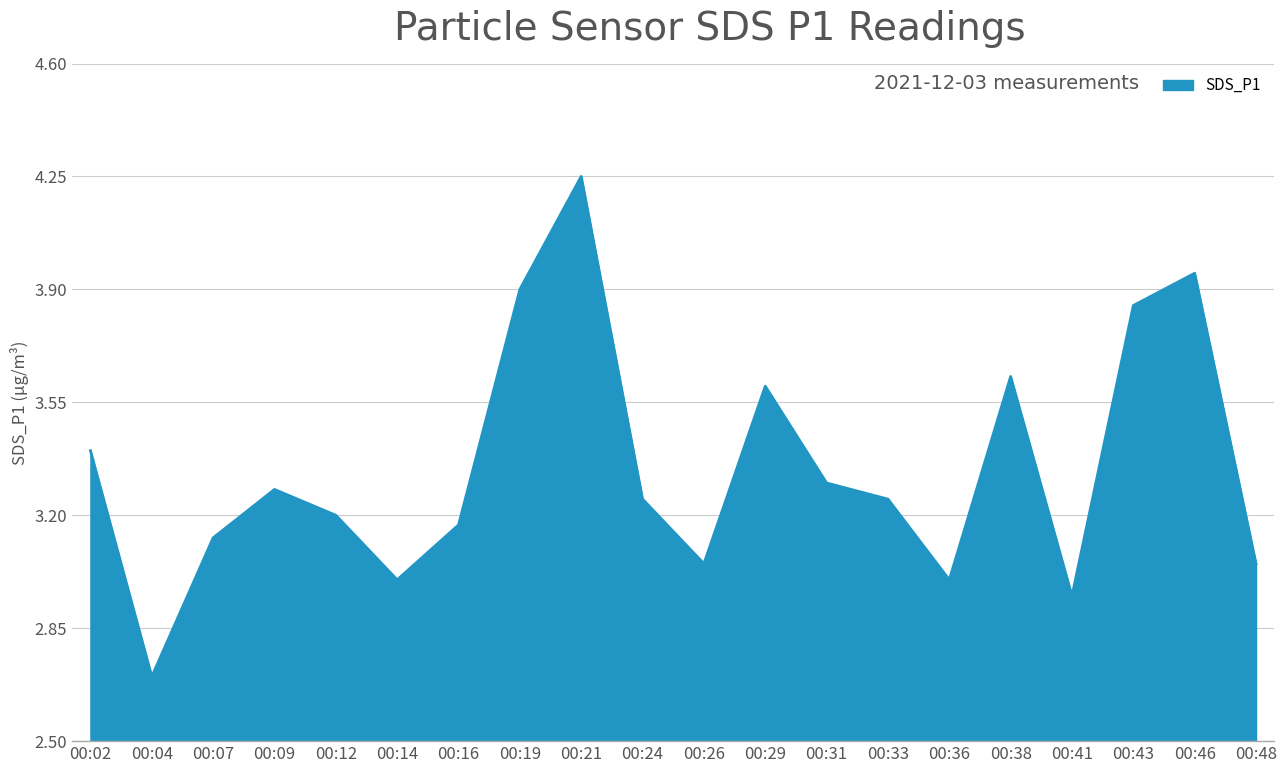

What is the approximate value at 00:31?

3.3